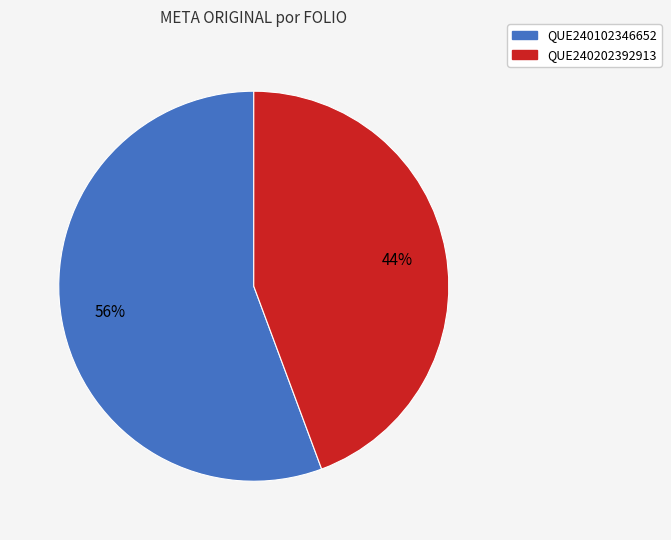

True or false: QUE240202392913 accounts for 44% of the total.

True